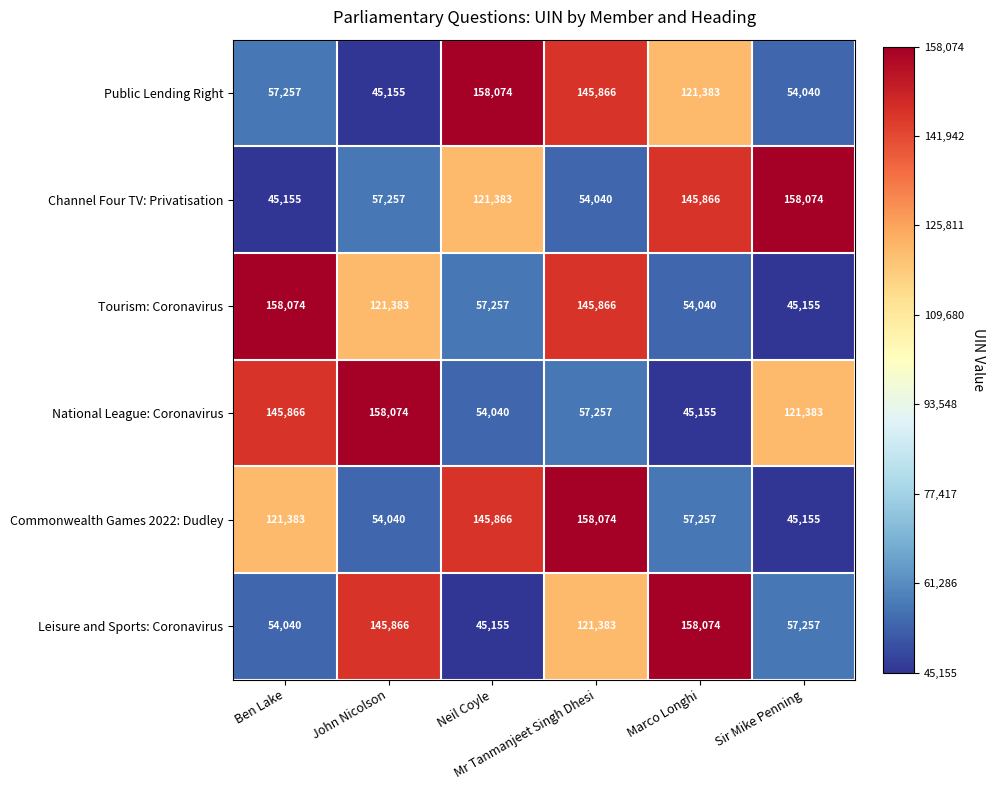

At how many categories does at least one series exceed 80175?

6